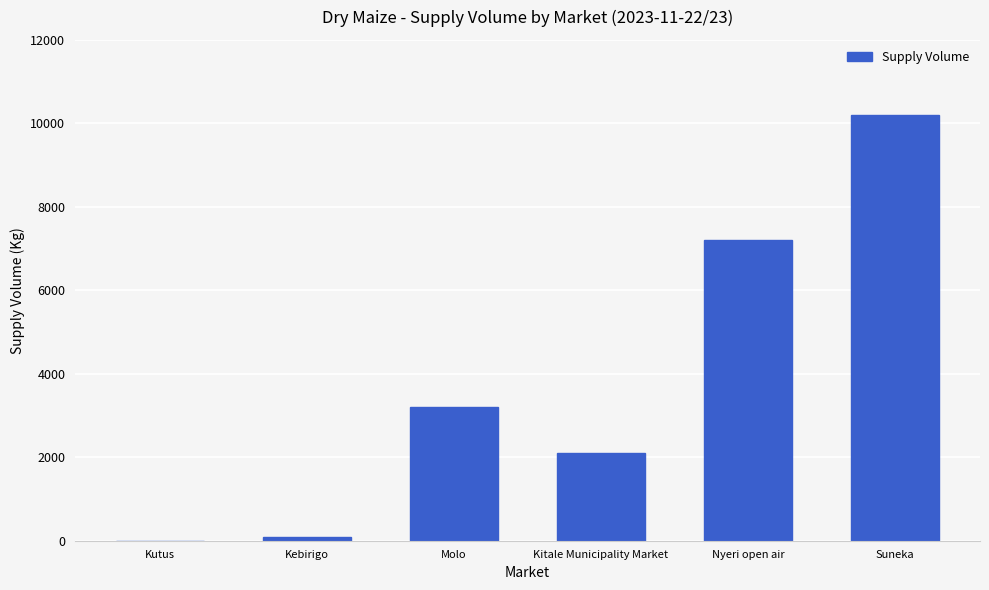

How many values are above zero?

5